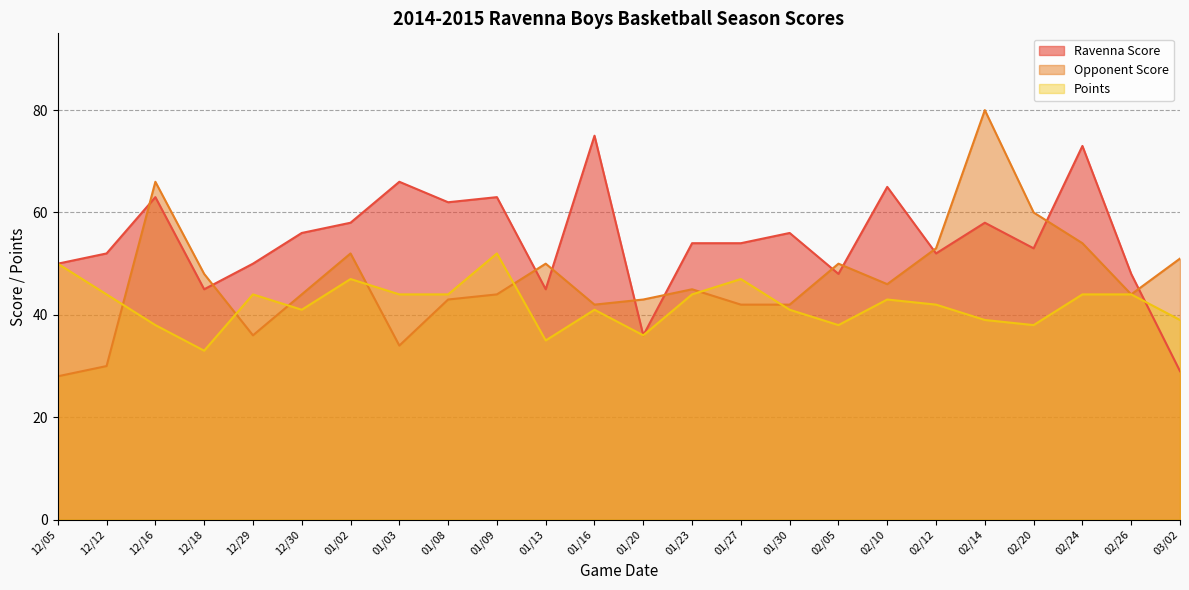

What is the sum of all Points values?

1008